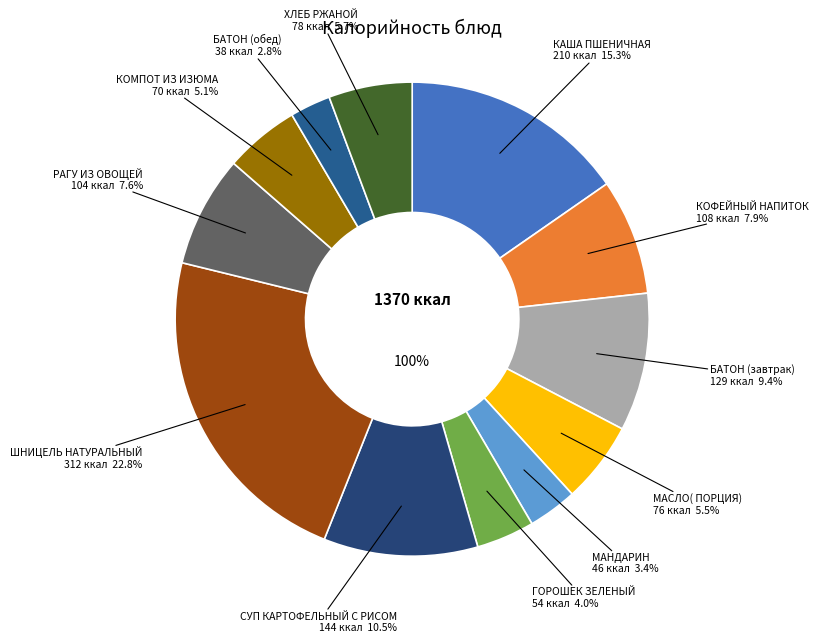

Which slice is the largest?

ШНИЦЕЛЬ НАТУРАЛЬНЫЙ